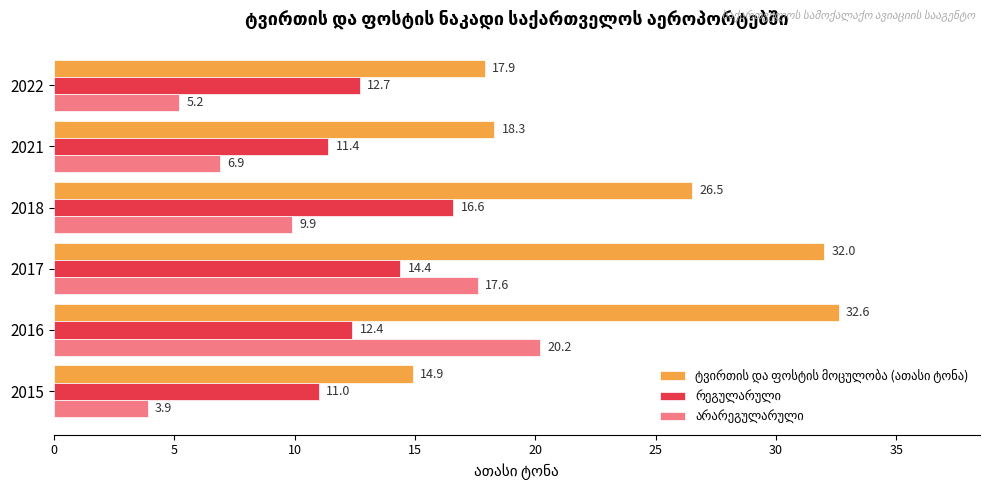

At how many categories does at least one series exceed 8?

6